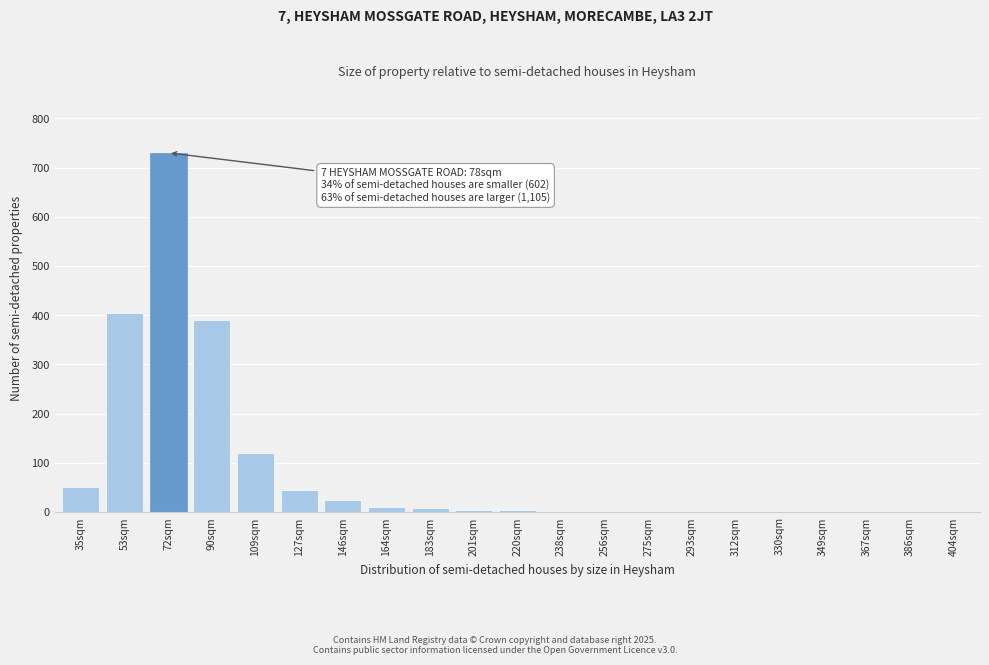

True or false: the data shows 1 at 293sqm.

True